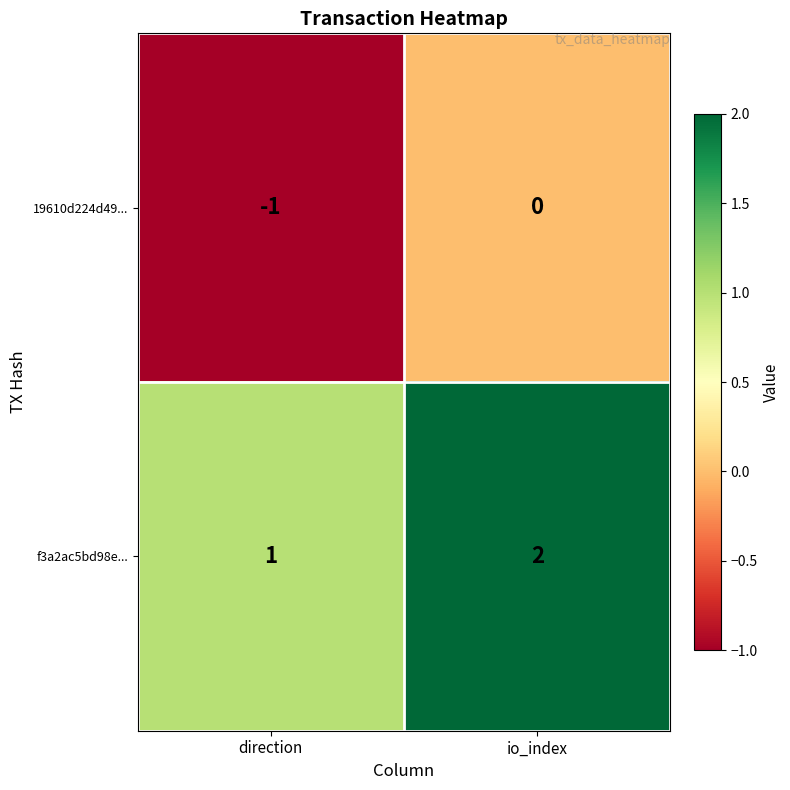

Which label corresponds to the largest value in the chart?

io_index